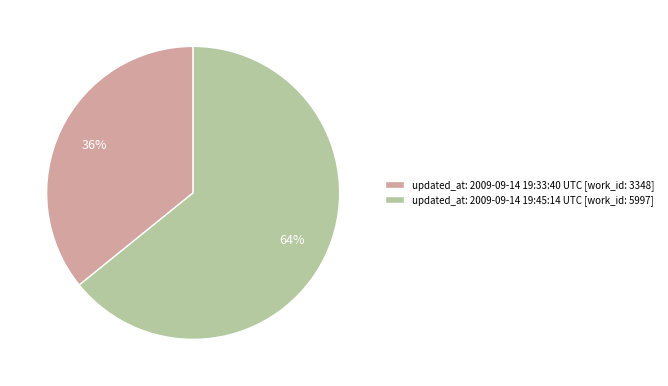

Do updated_at: 2009-09-14 19:33:40 UTC [work_id: 3348] and updated_at: 2009-09-14 19:45:14 UTC [work_id: 5997] together represent more than half of the pie?

Yes